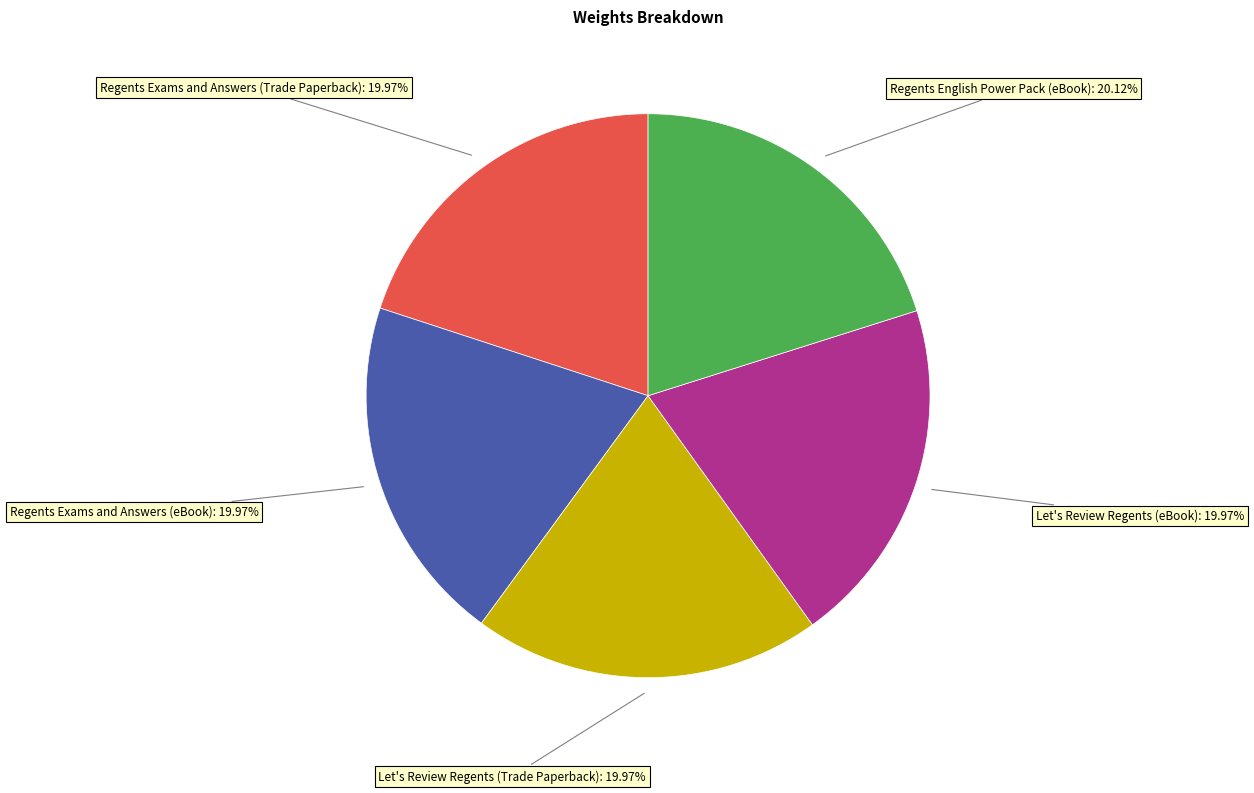

How many segments does this pie chart have?

5